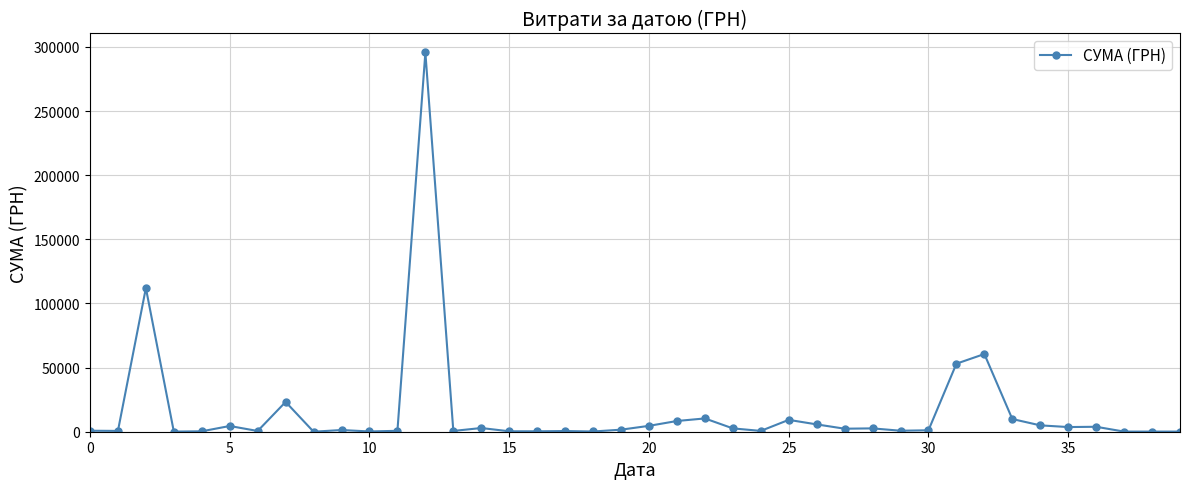

What is the greatest value displayed?

295638.6